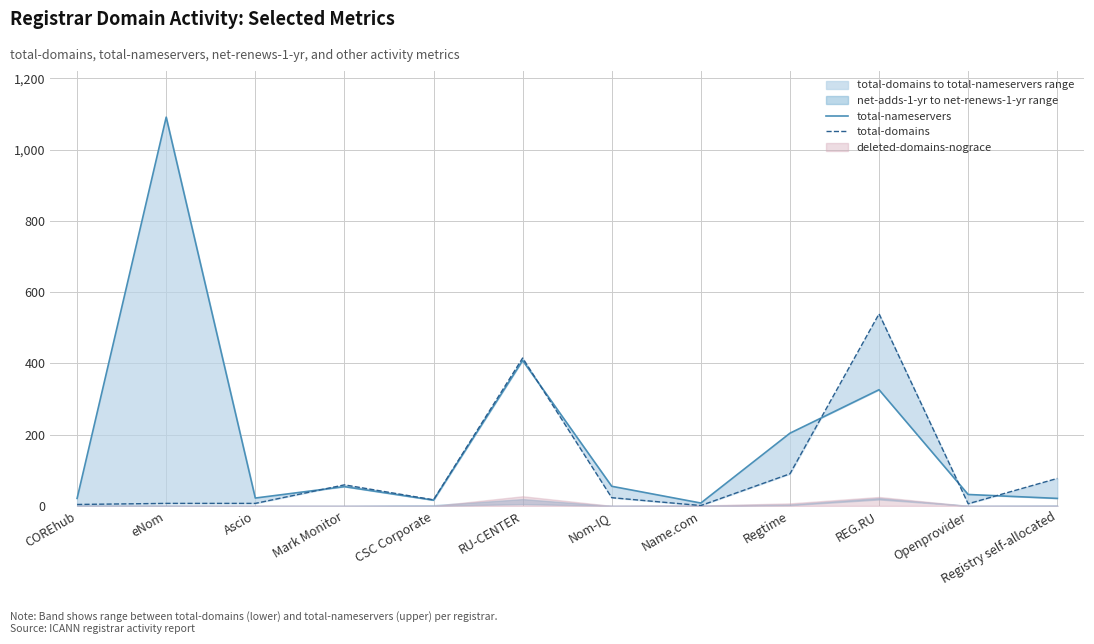

In total-nameservers, how many points are lower than both neighbors (excluding endpoints)?

3